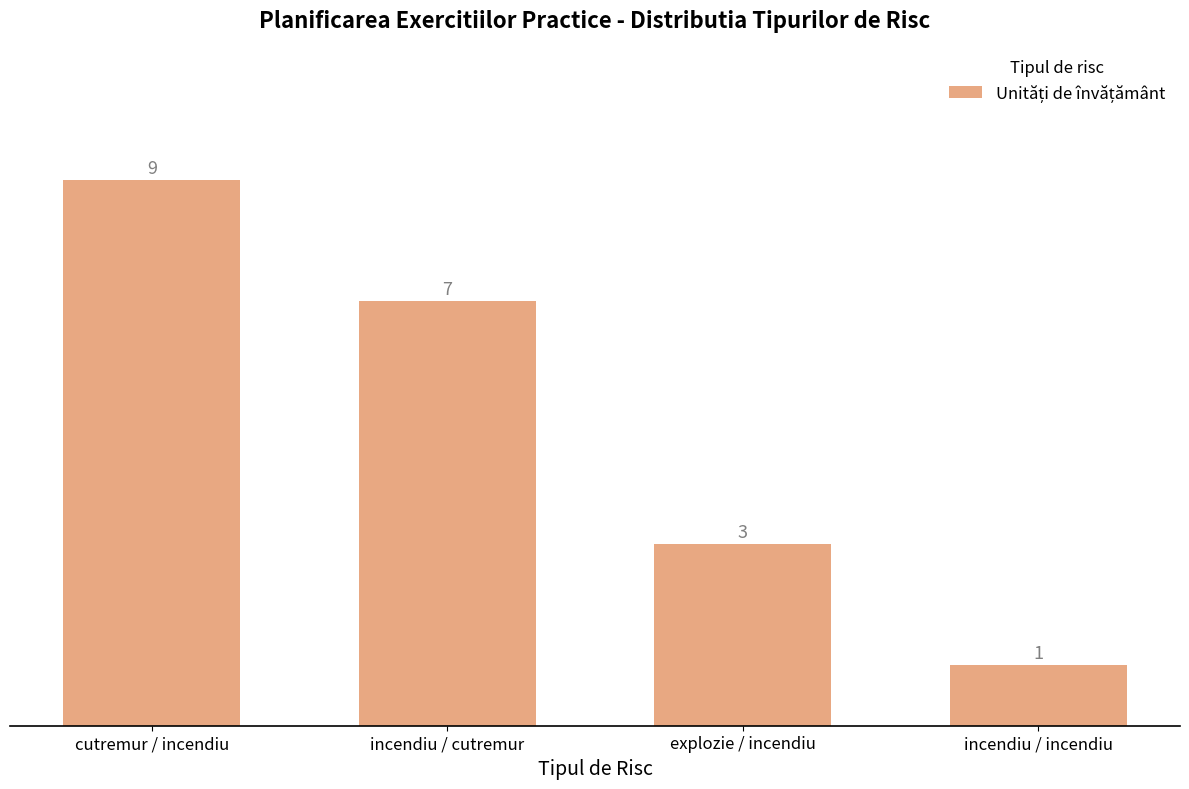

Are the bars grouped side by side (vs. stacked)?

No